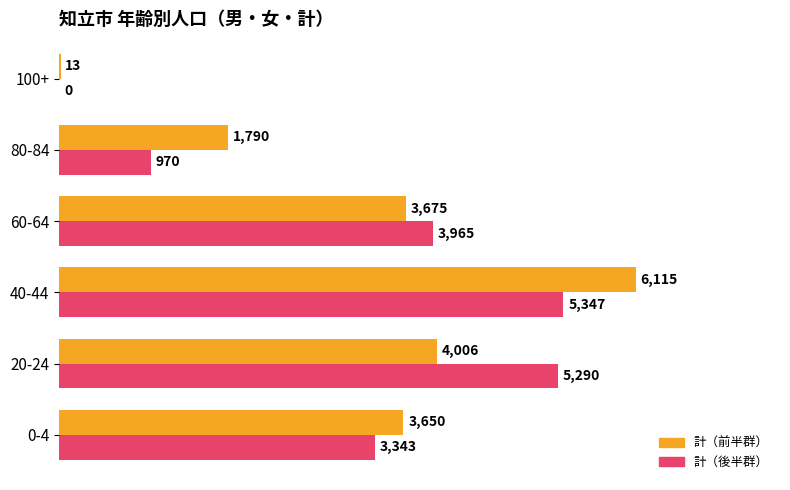

What is the greatest value displayed?

6115